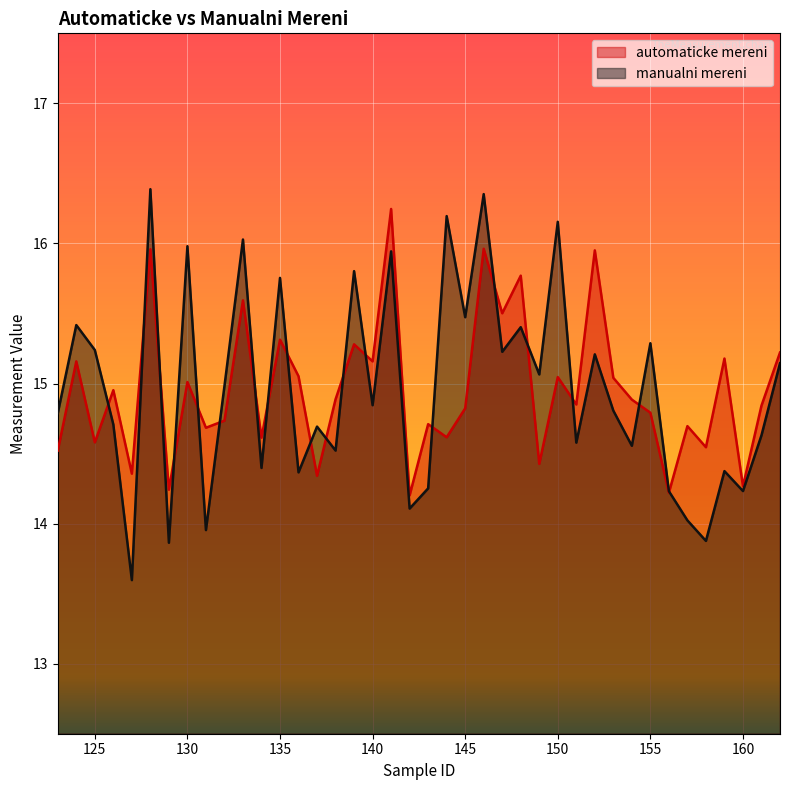

Between 135 and 157, which series saw the biggest shift?

manualni mereni